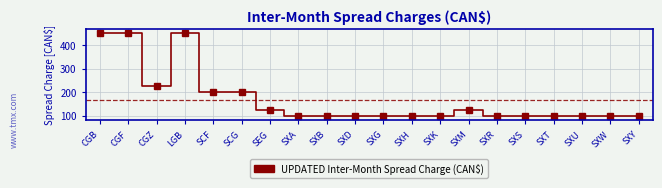

What is the smallest value displayed?

100